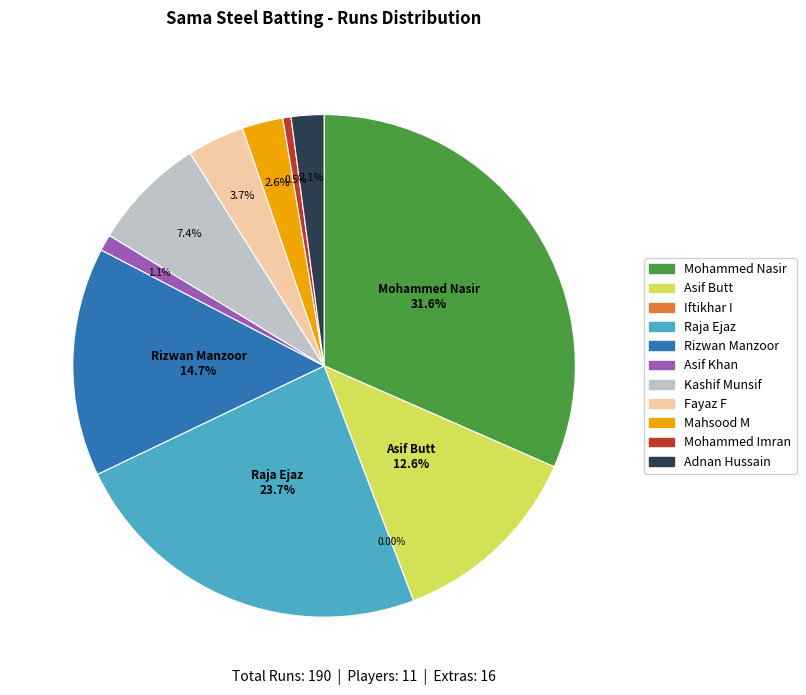

Is it true that Rizwan Manzoor is 15% of the pie?

True